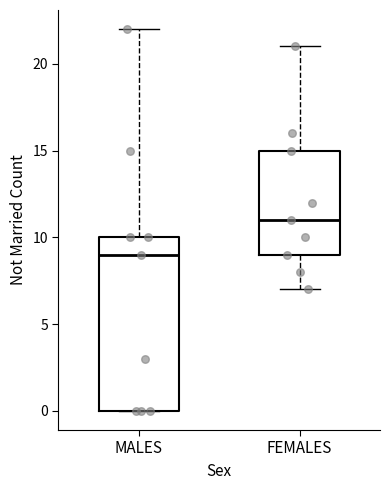

Reading left to right, transcribe this box plot: for each box, give where its median line is, the range the box spans, and where its two whiskers end, as read against the y-axis. The values are not printed on the chart, so give them approximately, as read against the axis.

MALES: median 9, box 0 to 10, whiskers 0 to 22
FEMALES: median 11, box 9 to 15, whiskers 7 to 21